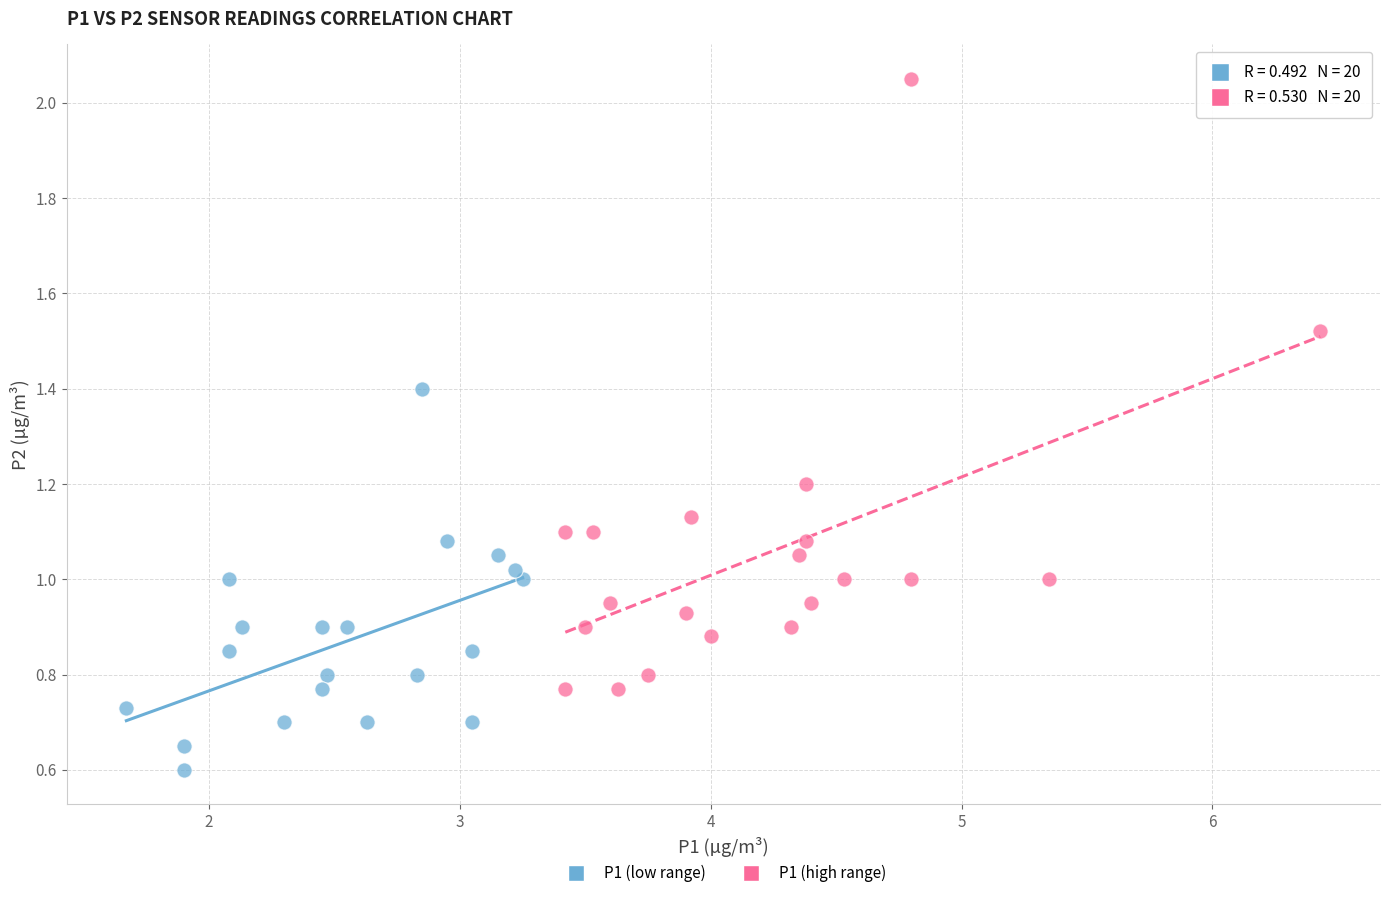

Which series has the widest spread of Y values?

P1 (high range)